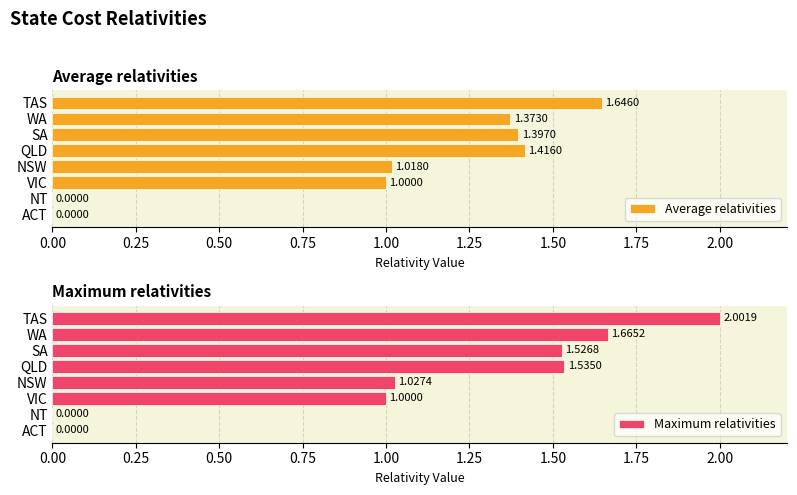

What is the value of the Average relativities bar at the 4th from the left?

1.0